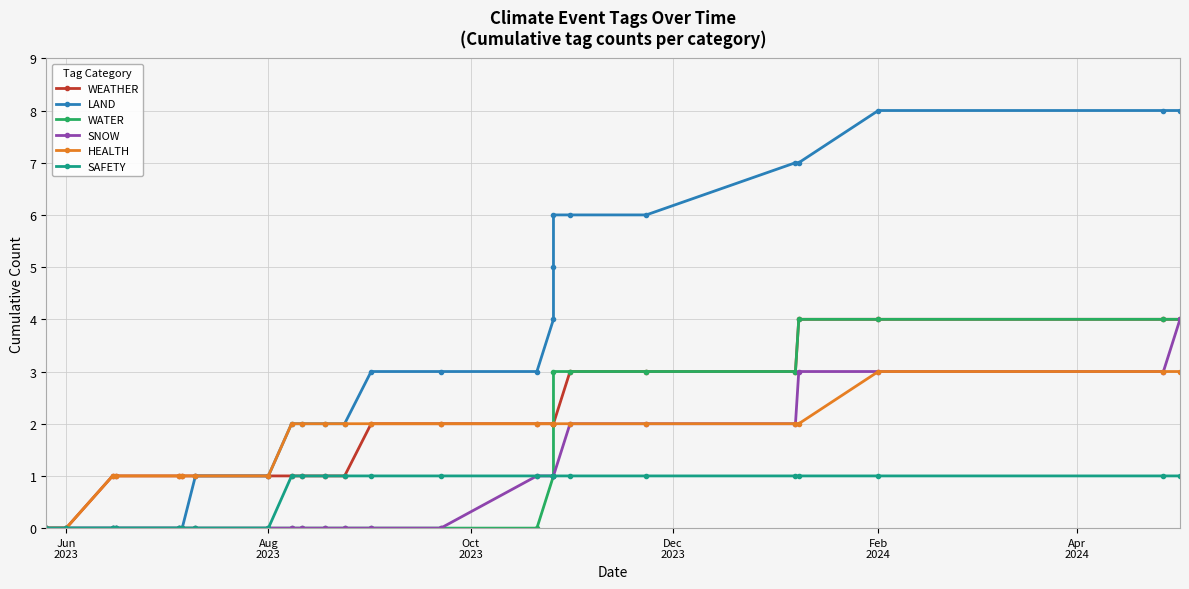

True or false: WEATHER and WATER intersect in this chart.

False